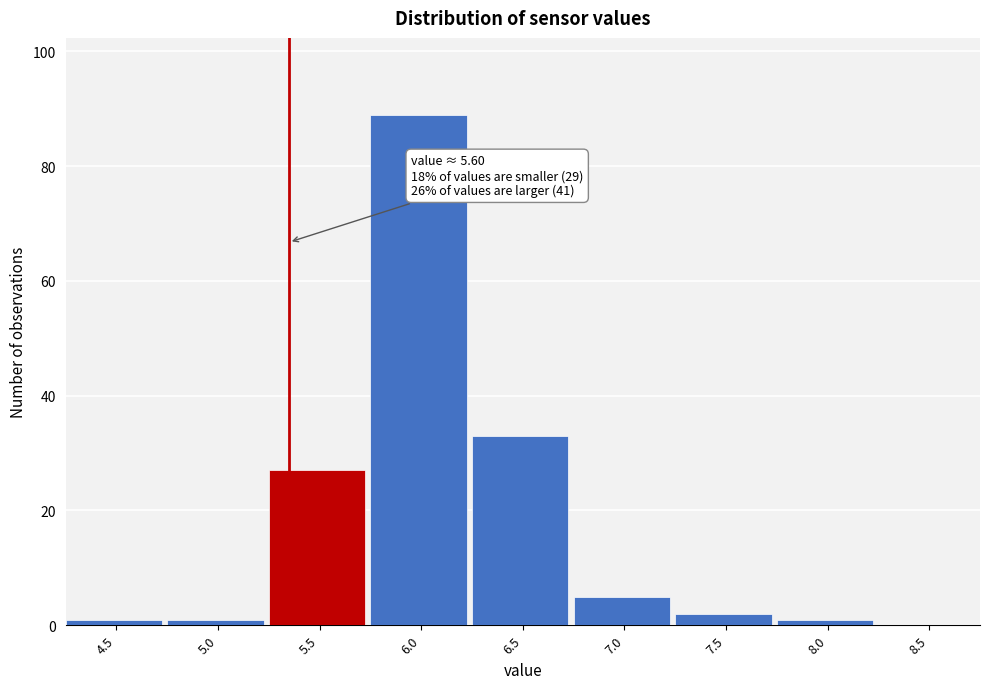

Reading left to right, list all the values displayed in this chart.

4.5=1	5.0=1	5.5=27	6.0=89	6.5=33	7.0=5	7.5=2	8.0=1	8.5=0